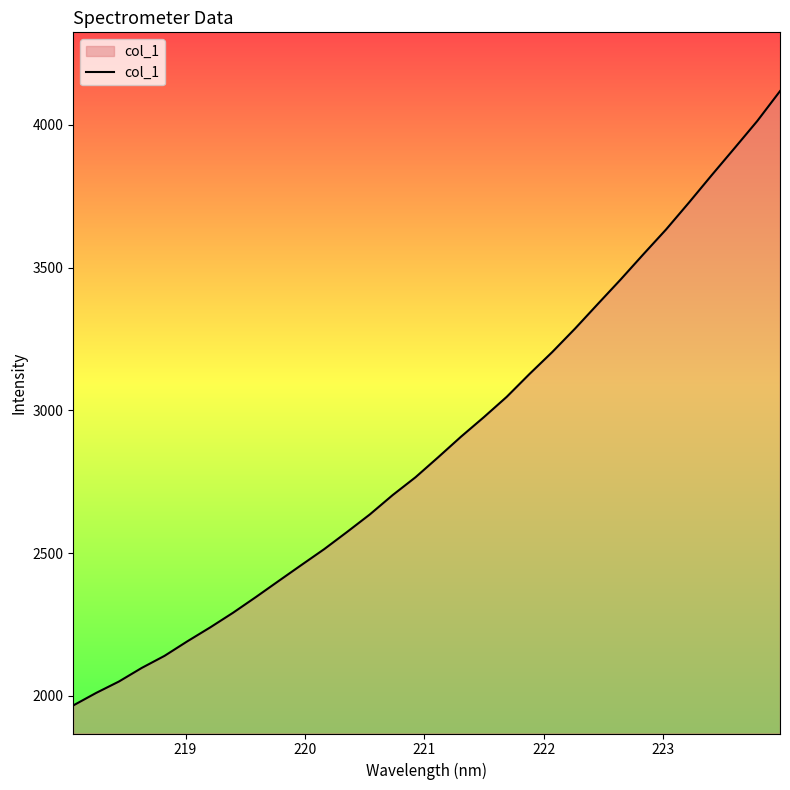

What is the difference between the maximum and minimum values?

2151.4